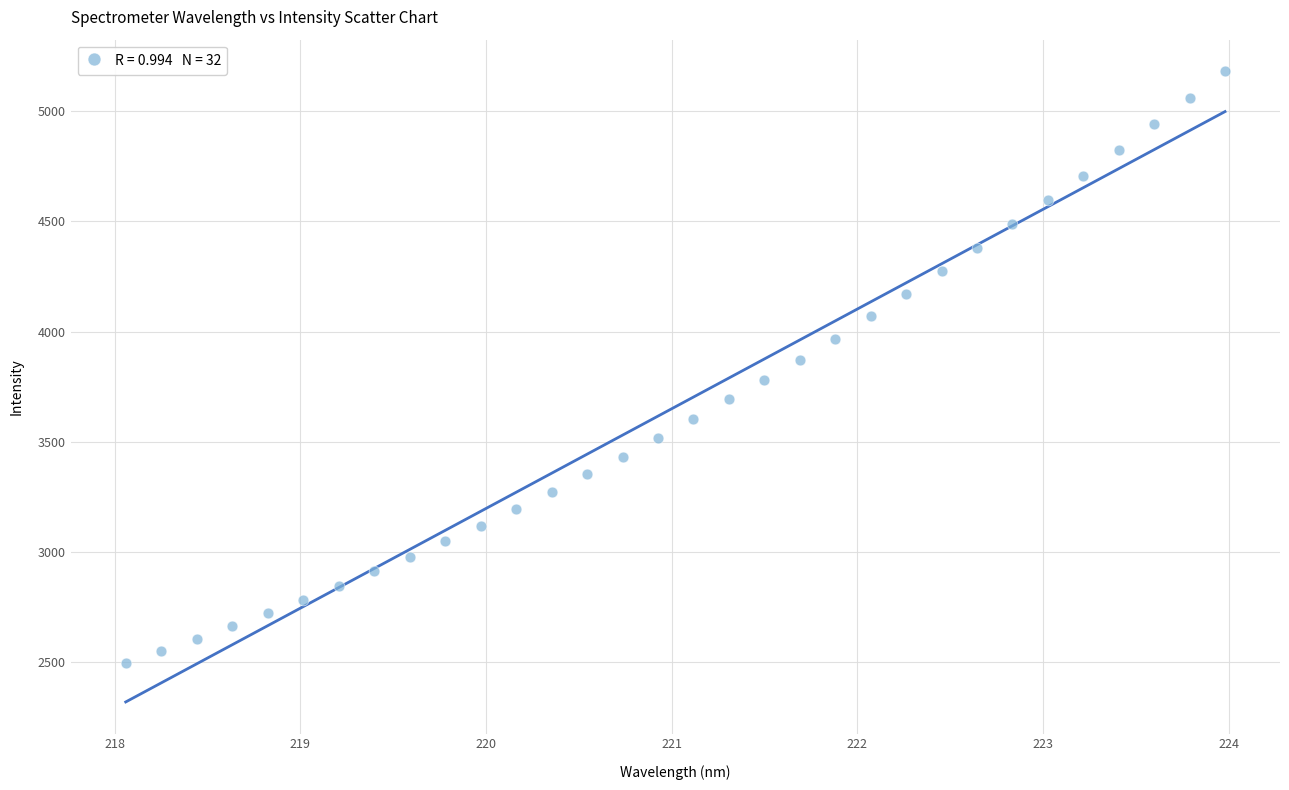

What is the range of Y values (max minus min)?

2683.3